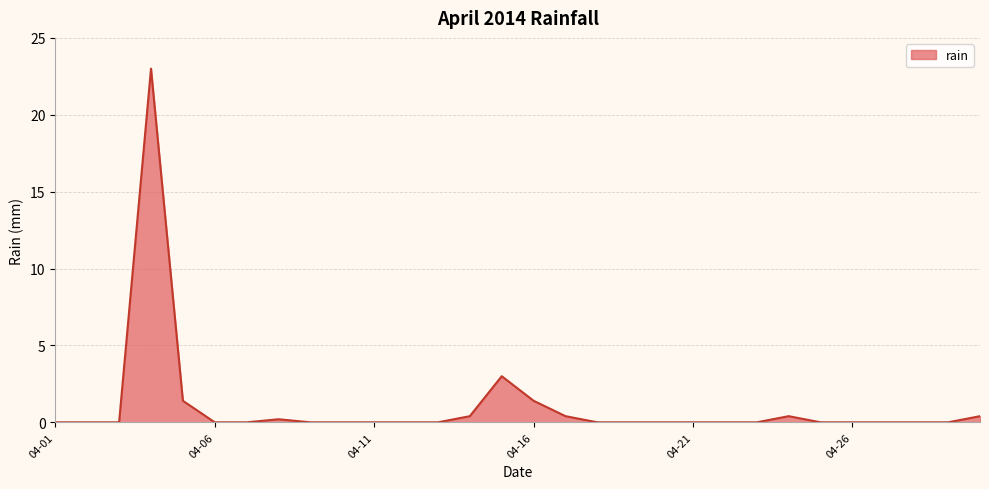

What is the difference between the maximum and minimum values?

23.0